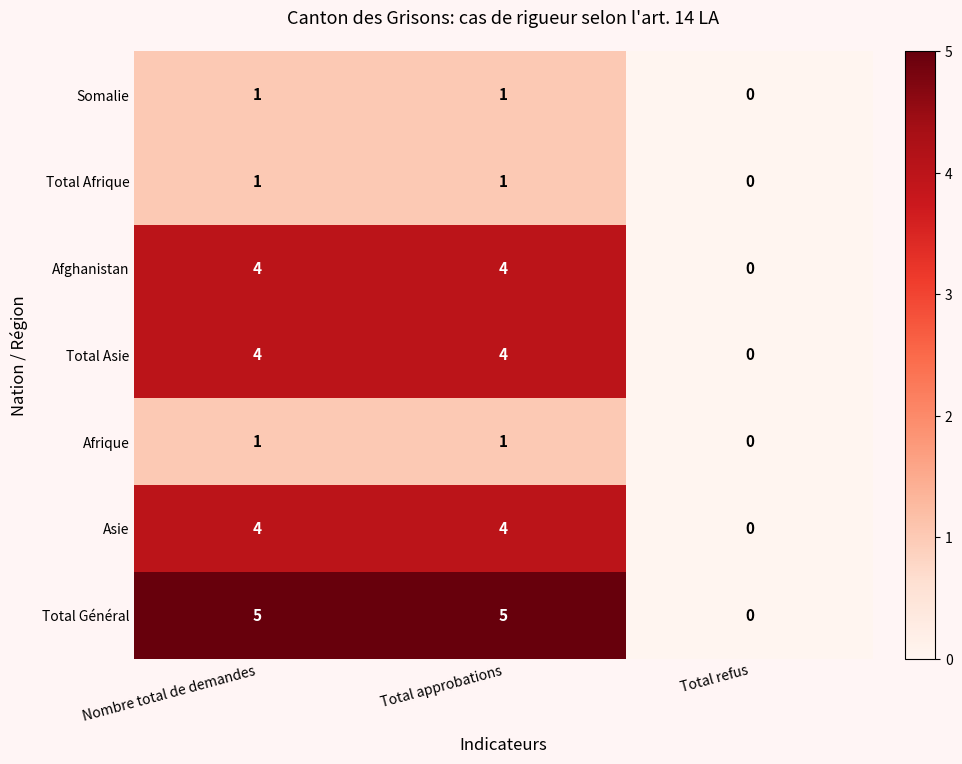

How many data points in Afrique are less than 1?

1